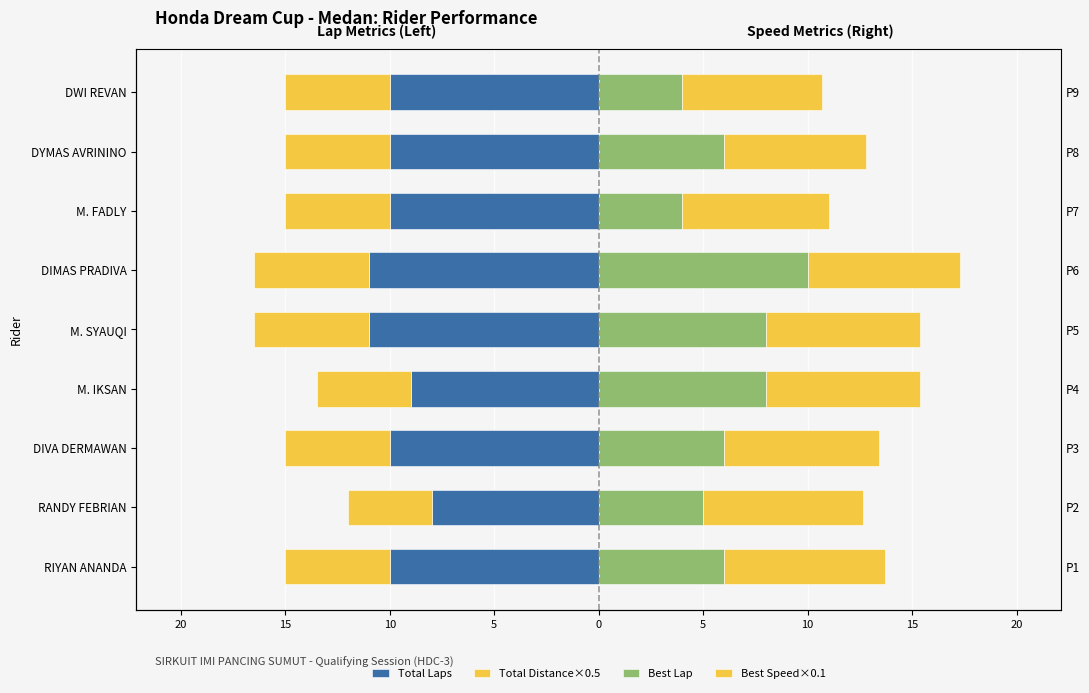

Count the number of categories in the chart.

9